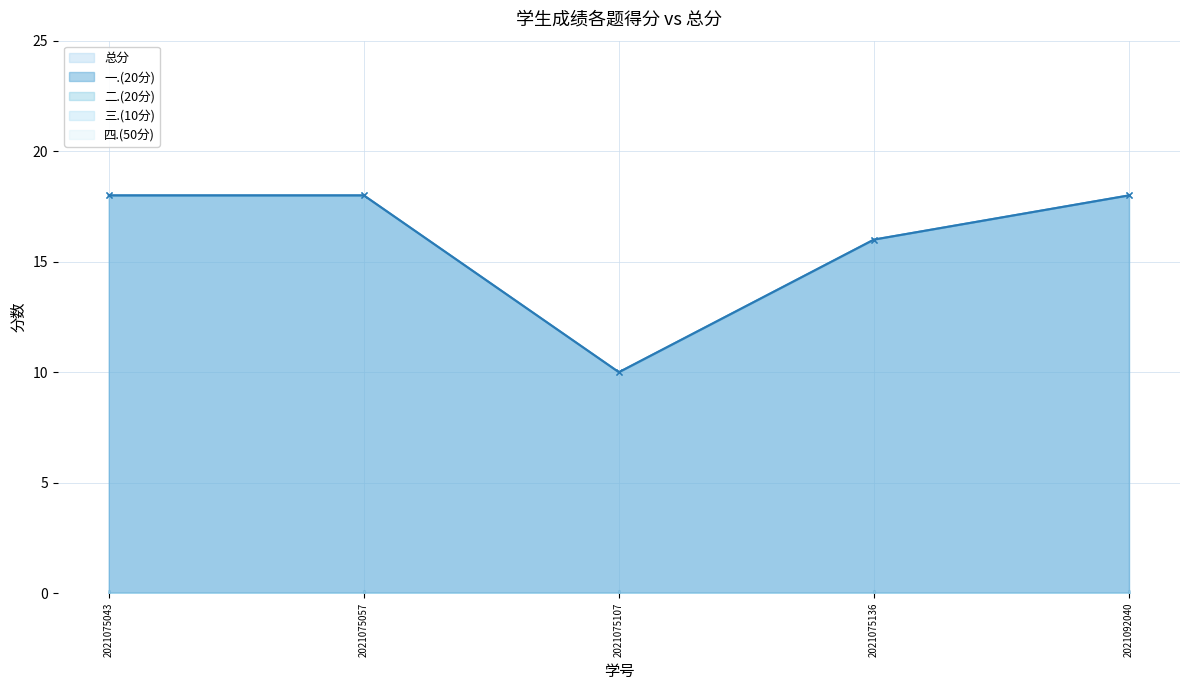

True or false: 三.(10分) has more than 2 points higher than both neighbors.

False